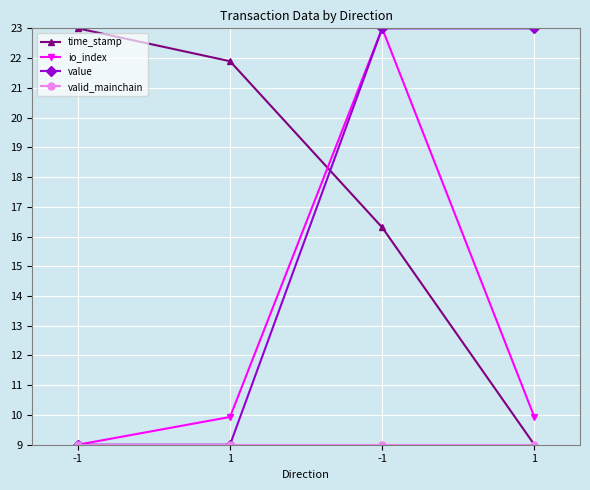

How many data points does each series have?

4